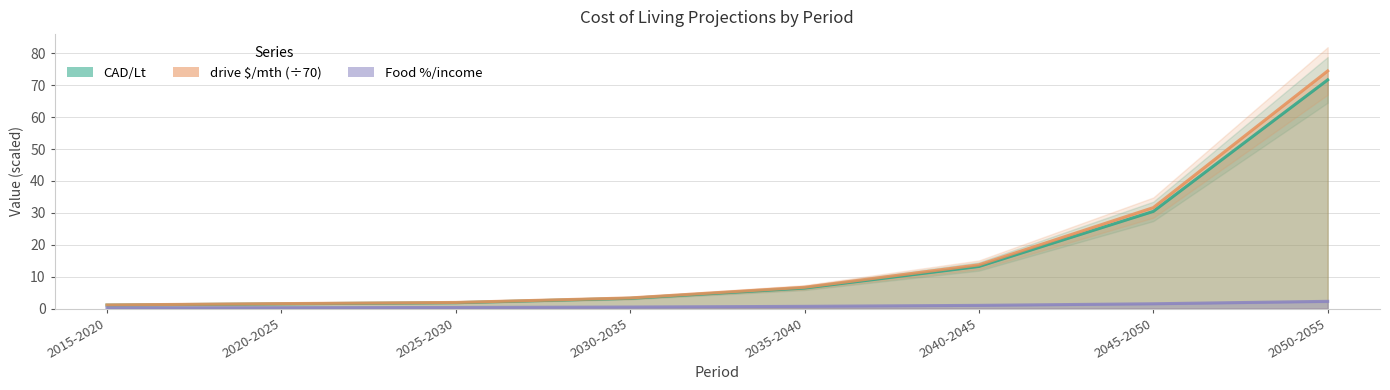

At how many categories does at least one series exceed 23?

2